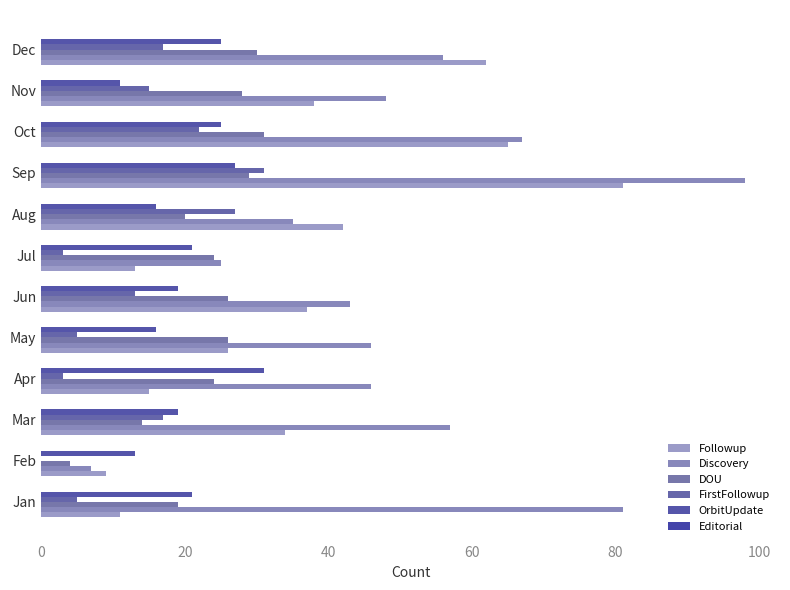

How many series are shown in this chart?

5